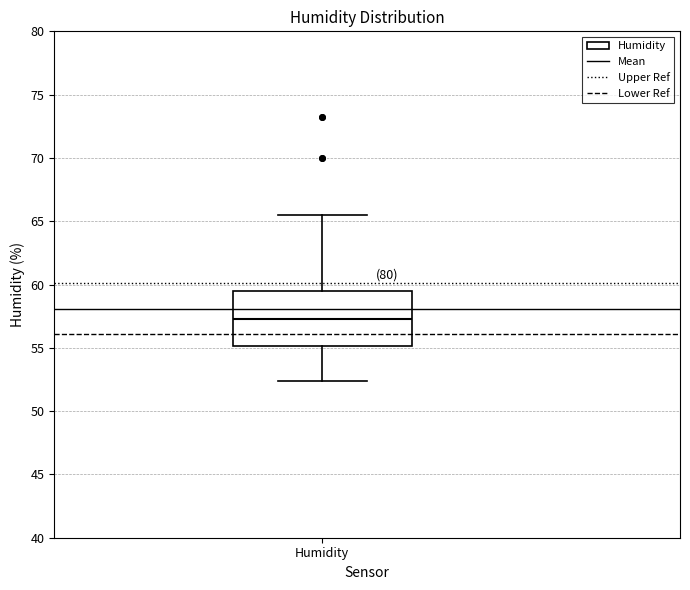

Where does the upper whisker of the box for Humidity end on the y-axis? The values are not printed on the chart, so give them approximately, as read against the axis.

65.5